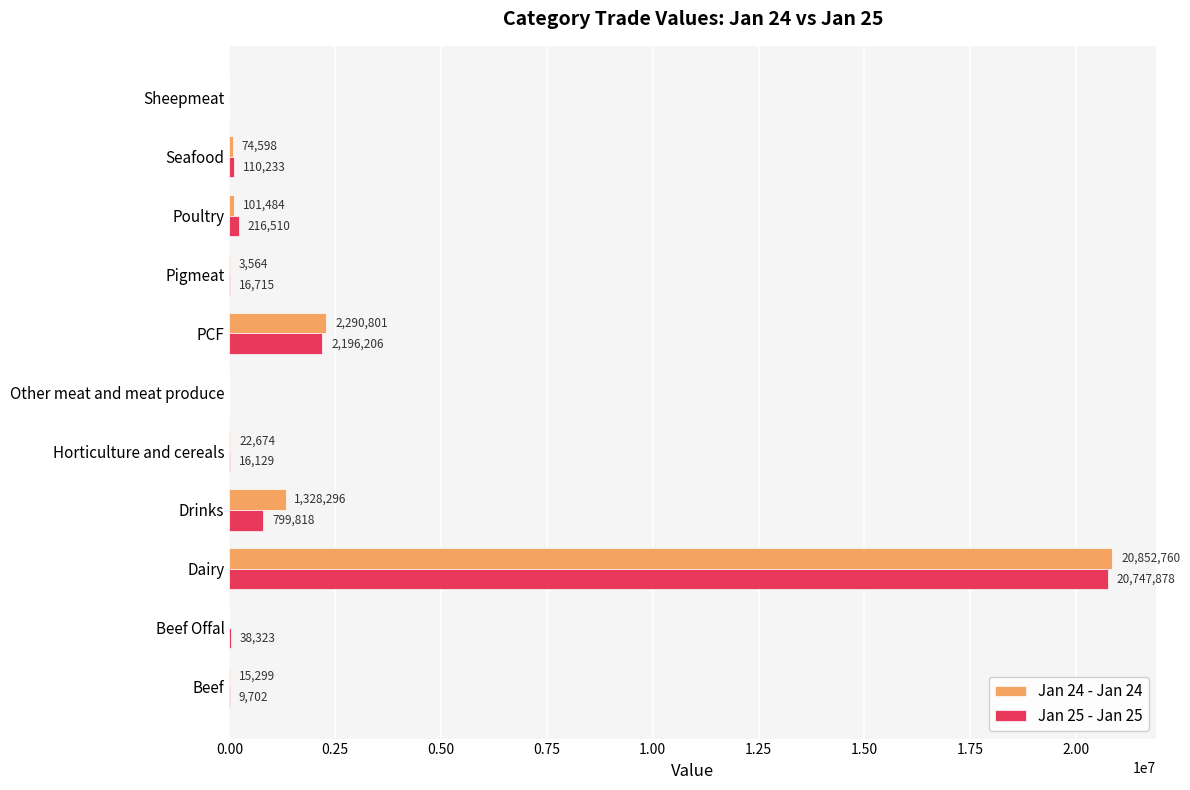

Between Pigmeat and Sheepmeat, which series saw the biggest shift?

Jan 25 - Jan 25